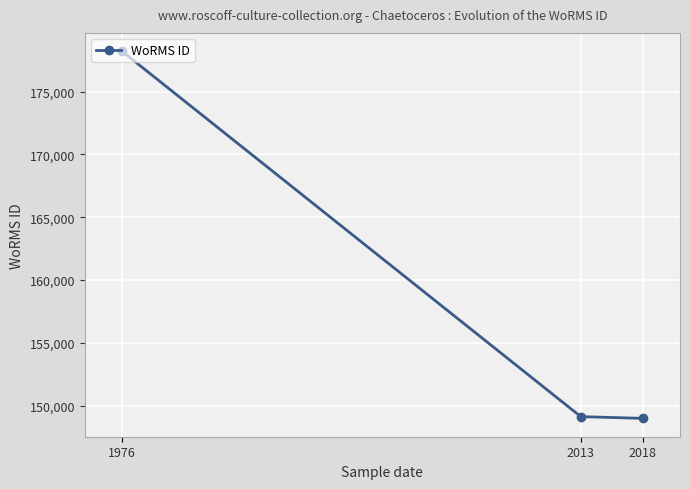

What is the maximum value shown in the chart?

178207